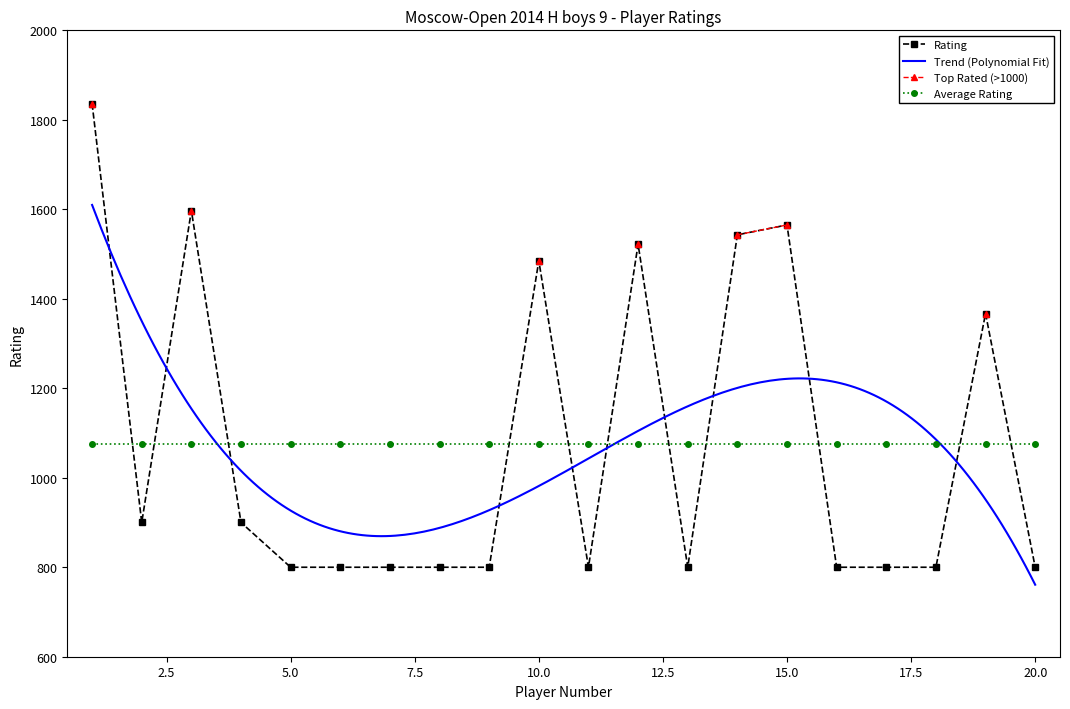

At which label is the value closest to 1318?

19